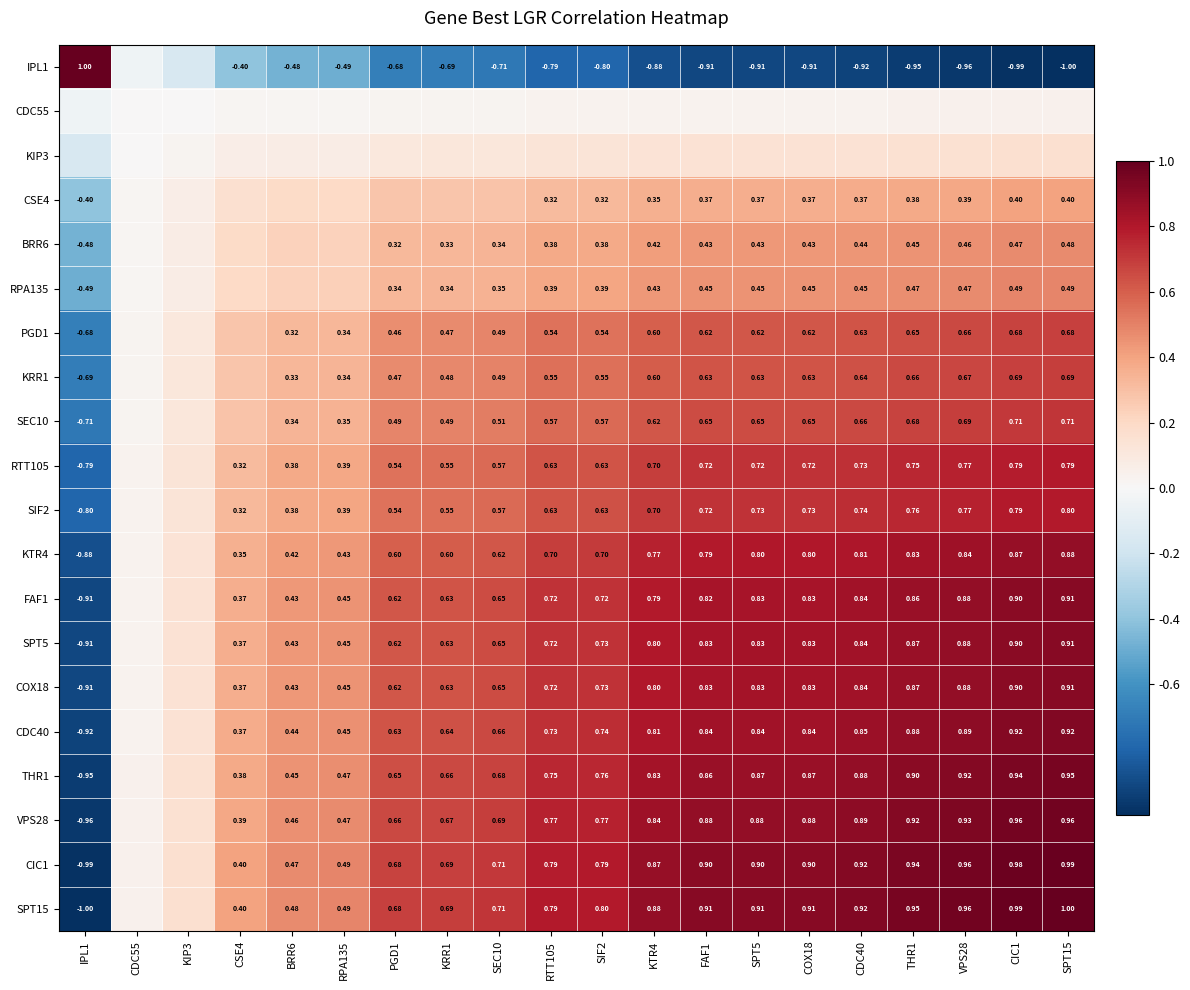

What is the maximum value shown in the chart?

1.0